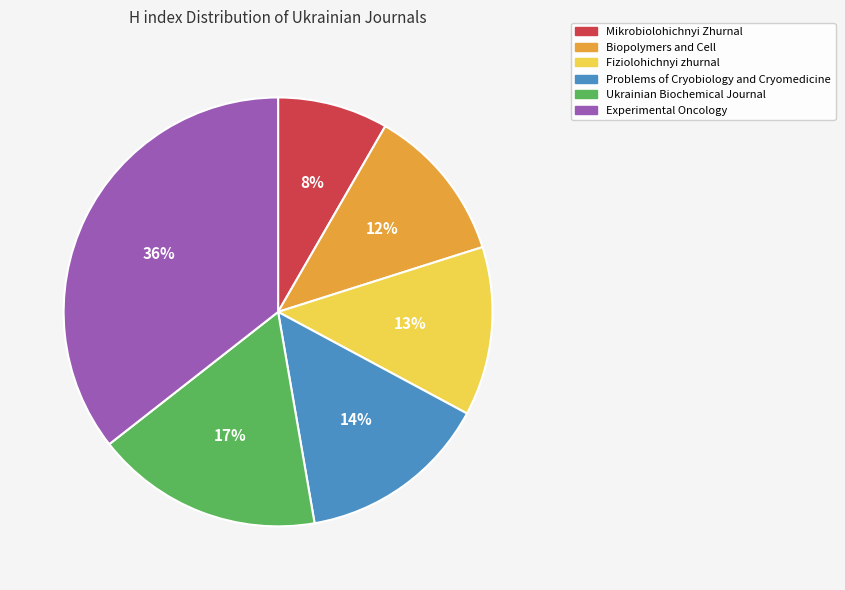

How many segments does this pie chart have?

6